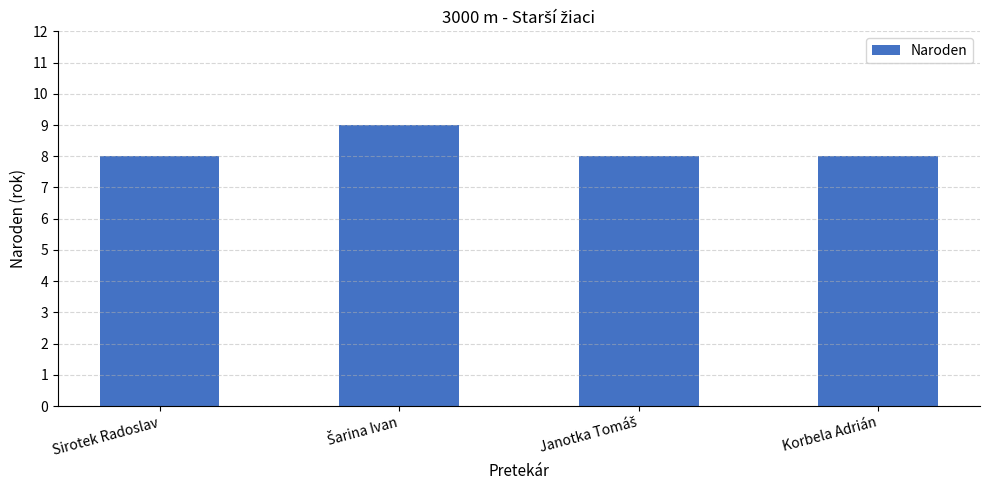

Count the number of categories in the chart.

4